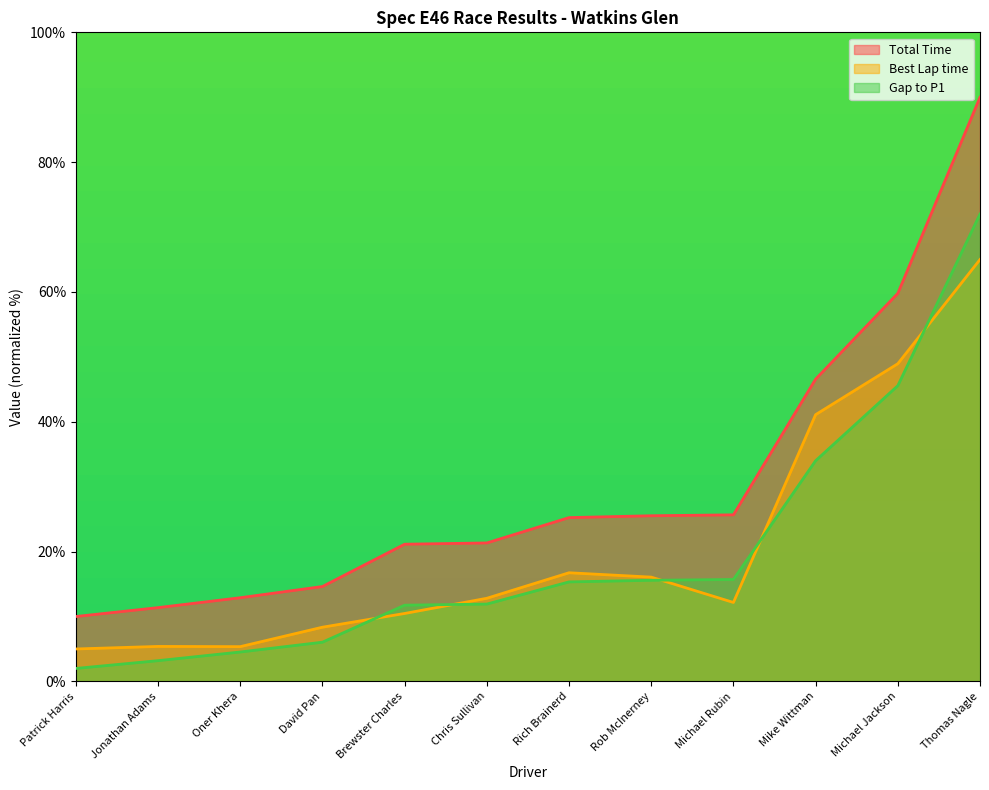

Rank the series at Michael Rubin from lowest to highest value.

Best Lap time, Gap to P1, Total Time